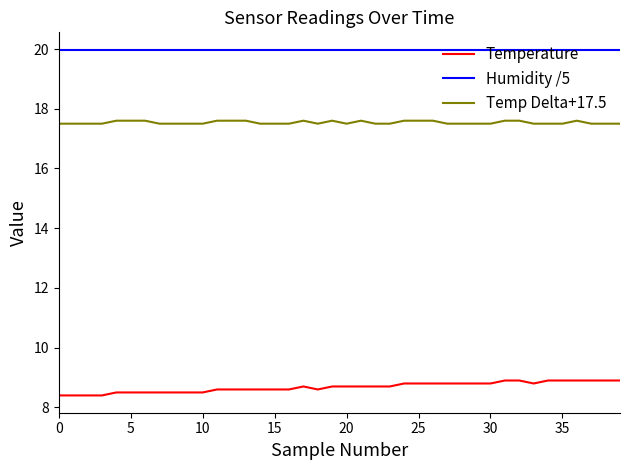

Reading right to left, list all the values displayed in this chart.

Temperature: 8.9	8.9	8.9	8.9	8.9	8.9	8.8	8.9	8.9	8.8	8.8	8.8	8.8	8.8	8.8	8.8	8.7	8.7	8.7	8.7	8.7	8.6	8.7	8.6	8.6	8.6	8.6	8.6	8.6	8.5	8.5	8.5	8.5	8.5	8.5	8.5	8.4	8.4	8.4	8.4
Humidity /5: 20.0	20.0	20.0	20.0	20.0	20.0	20.0	20.0	20.0	20.0	20.0	20.0	20.0	20.0	20.0	20.0	20.0	20.0	20.0	20.0	20.0	20.0	20.0	20.0	20.0	20.0	20.0	20.0	20.0	20.0	20.0	20.0	20.0	20.0	20.0	20.0	20.0	20.0	20.0	20.0
Temp Delta+17.5: 17.5	17.5	17.5	17.6	17.5	17.5	17.5	17.6	17.6	17.5	17.5	17.5	17.5	17.6	17.6	17.6	17.5	17.5	17.6	17.5	17.6	17.5	17.6	17.5	17.5	17.5	17.6	17.6	17.6	17.5	17.5	17.5	17.5	17.6	17.6	17.6	17.5	17.5	17.5	17.5